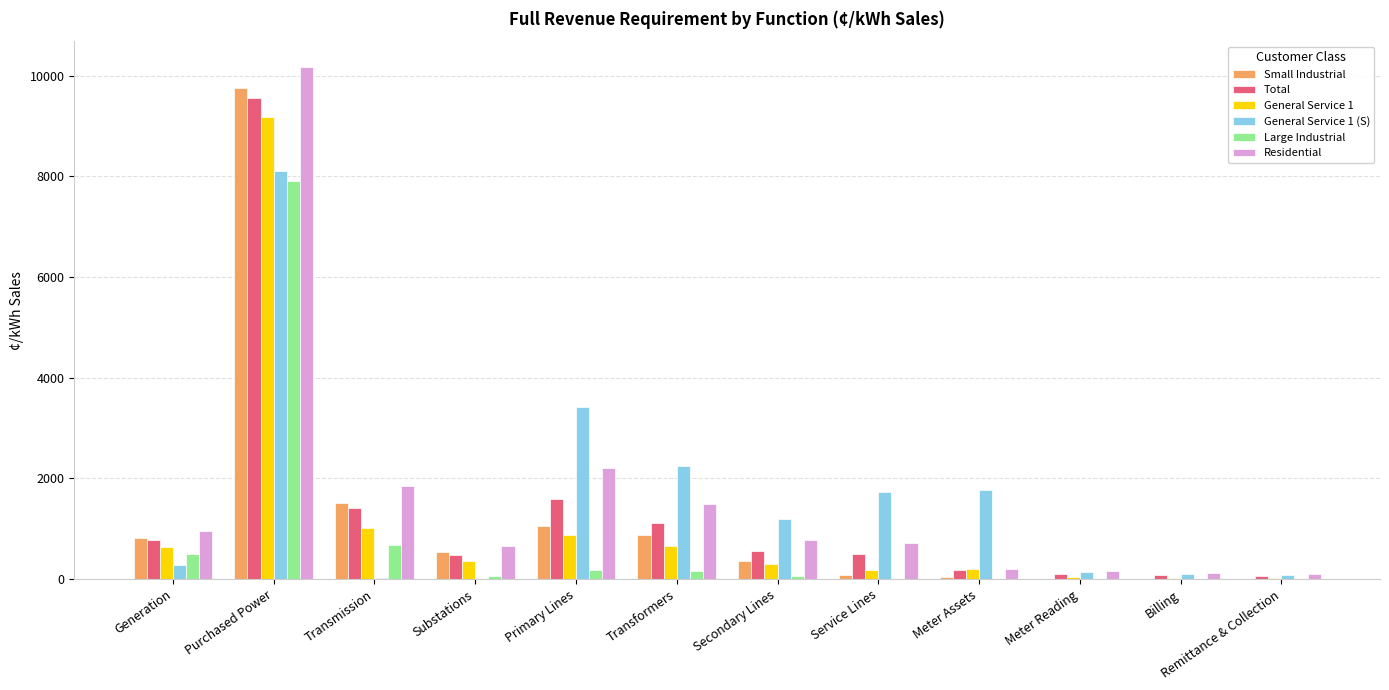

Which series has the largest range (max minus min)?

Residential